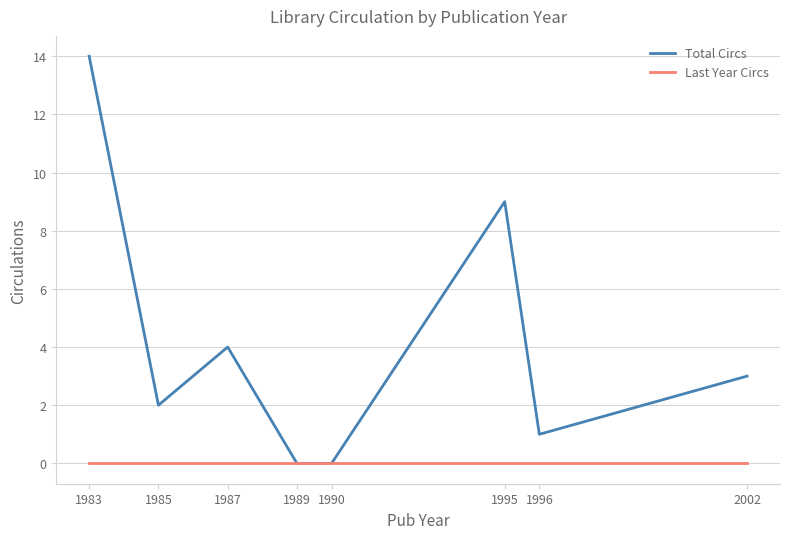

At how many categories does at least one series exceed 11?

1